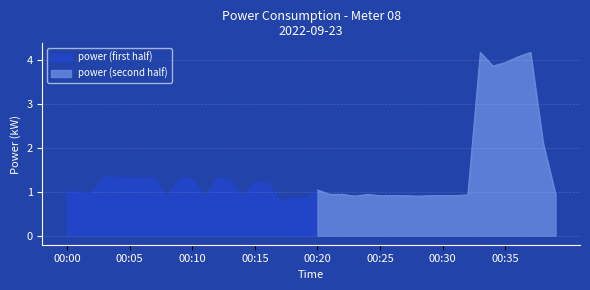

At which label is the value closest to 2?

00:38